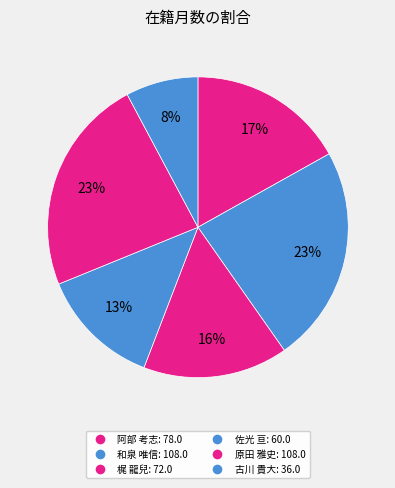

Rank the categories by value from lowest to highest.

古川 貴大, 佐光 亘, 梶 龍兒, 阿部 考志, 和泉 唯信, 原田 雅史